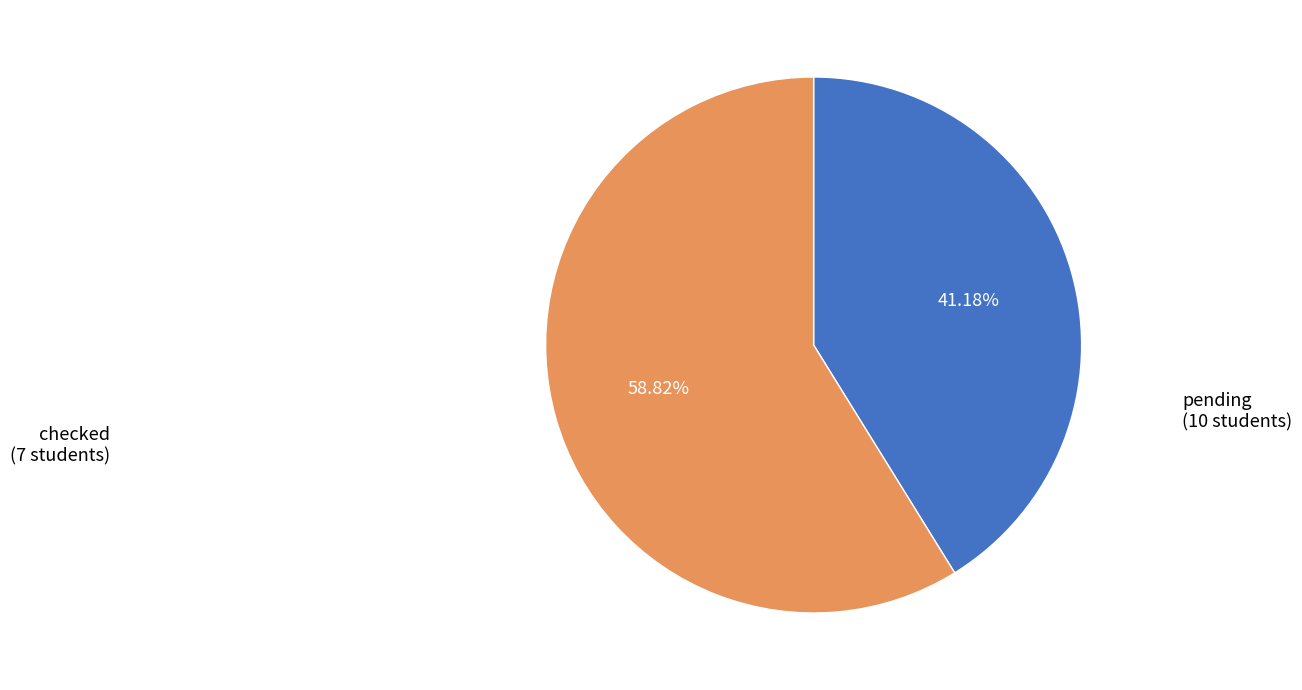

Does any single category account for the majority?

Yes